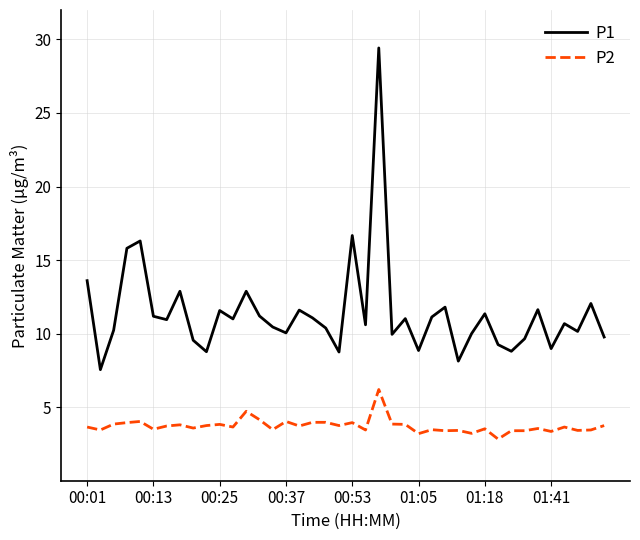

Which series has the largest total across all categories?

P1